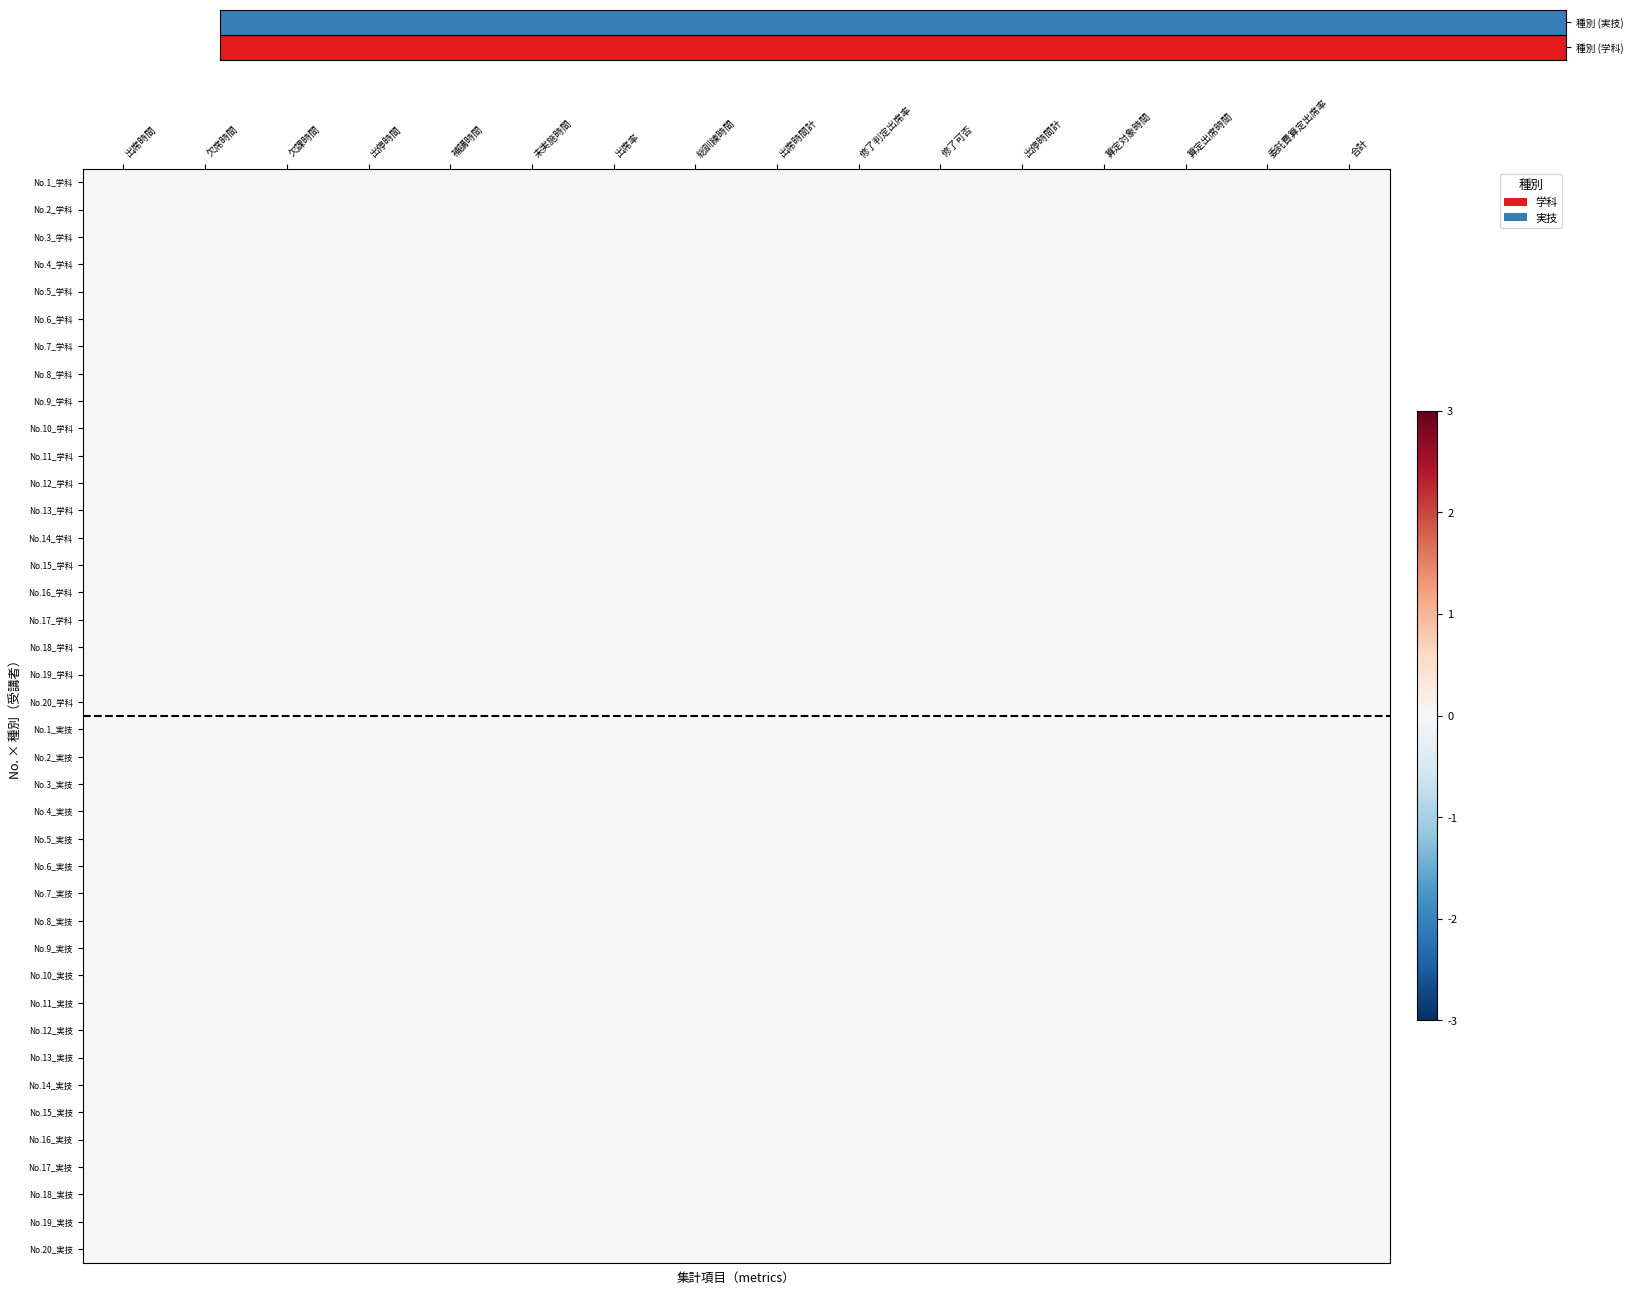

What is the difference between the highest and lowest values at 欠課時間?

2